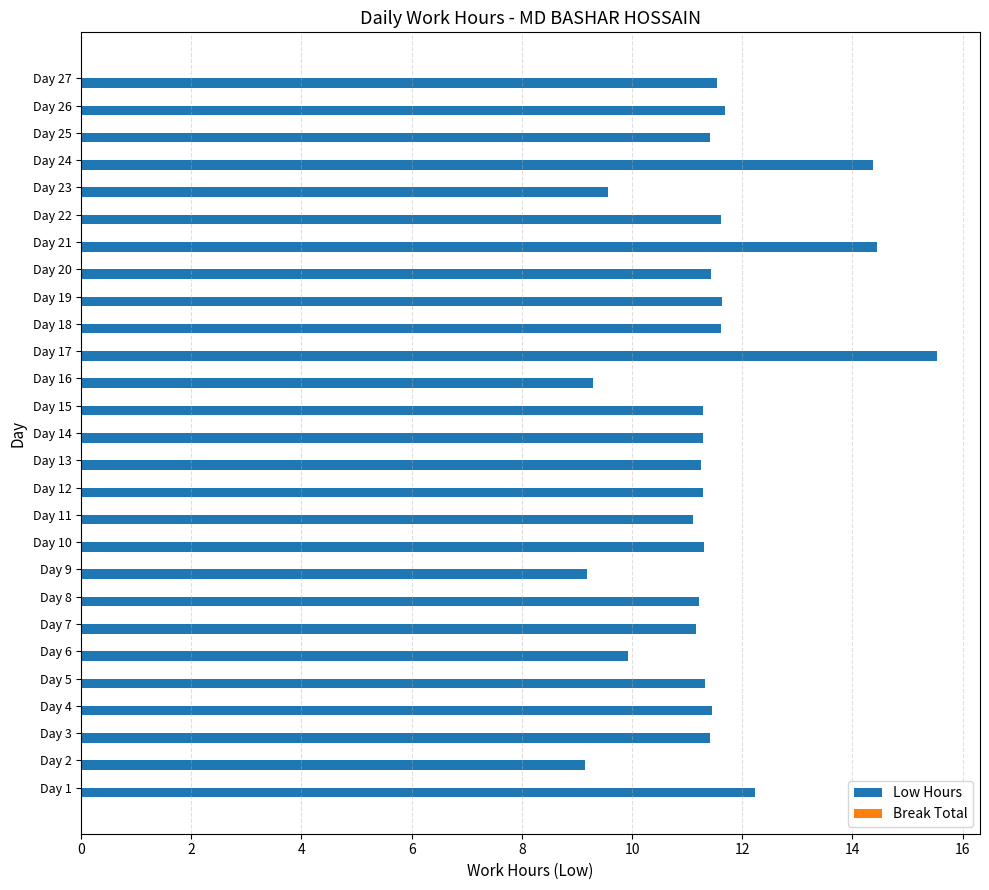

Approximately how many times larger is the value at Day 8 compared to Day 22?

1.0